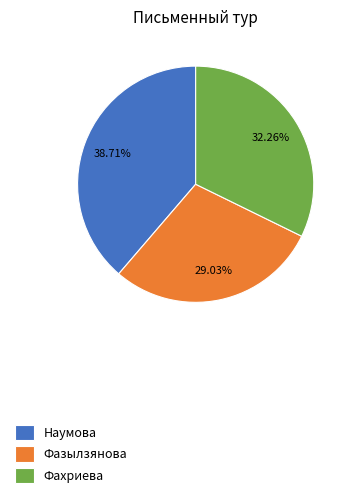

Which category has the biggest portion of the pie?

Наумова